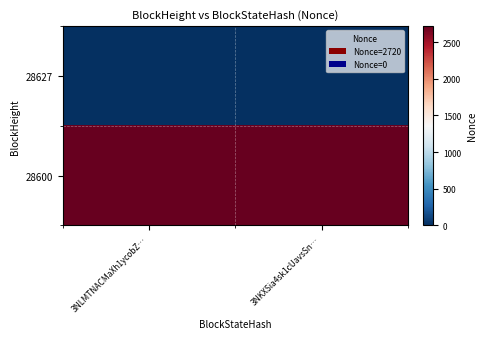

Reading left to right, transcribe all the data shown in this chart.

28627: 3NLMTNACMaXh1ycobZ…=0	3NKXSia4sk1cUavsSn…=0
28600: 3NLMTNACMaXh1ycobZ…=2720	3NKXSia4sk1cUavsSn…=2720